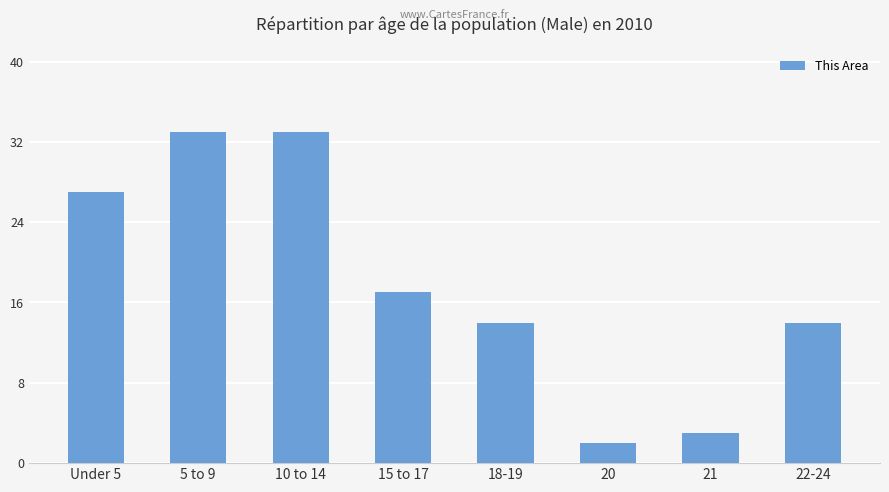

How many series are shown in this chart?

1